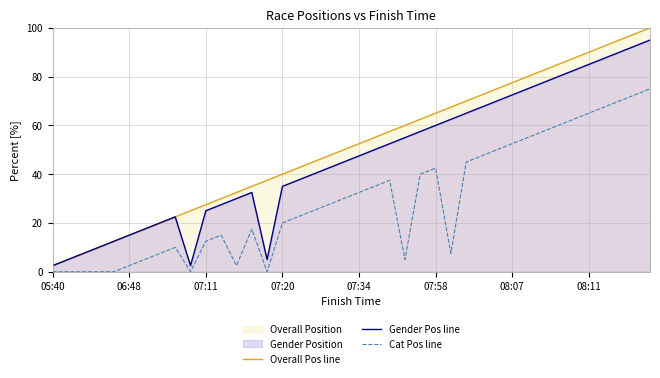

True or false: Cat Pos line and Overall Pos line intersect in this chart.

False